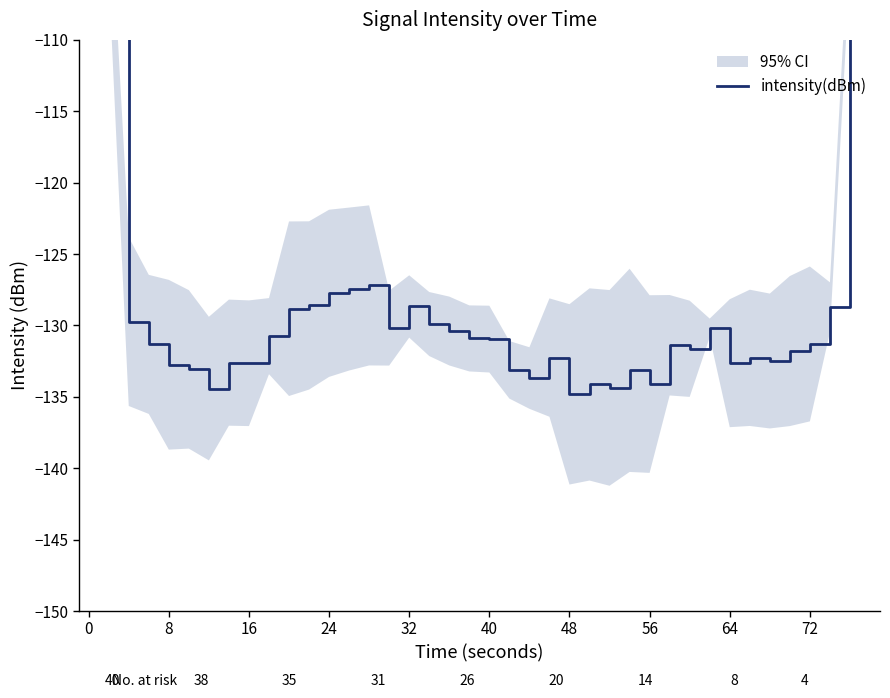

What is the label of the 4th point from the left?

24